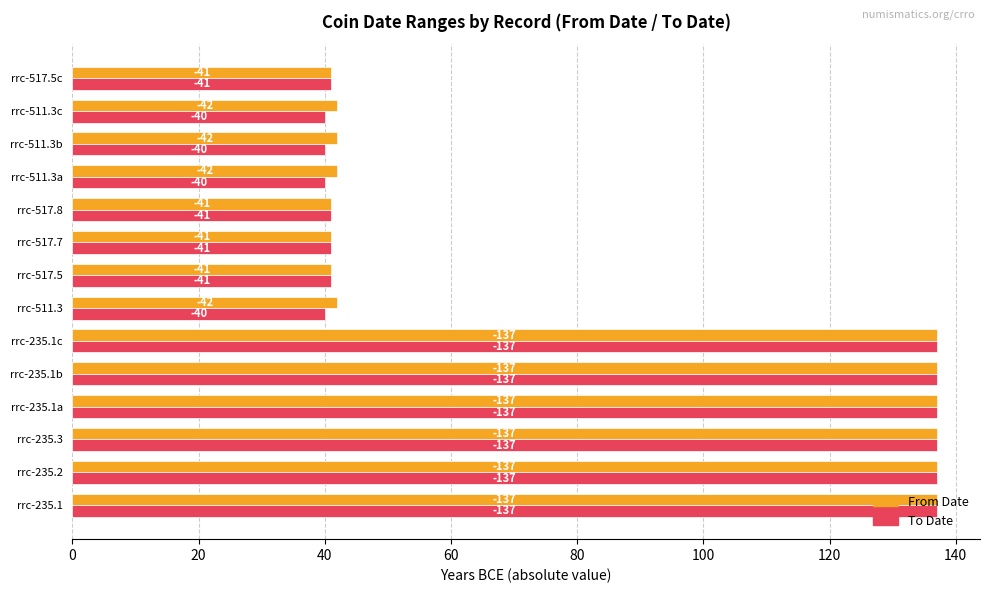

What are all the series names shown in the legend?

From Date, To Date